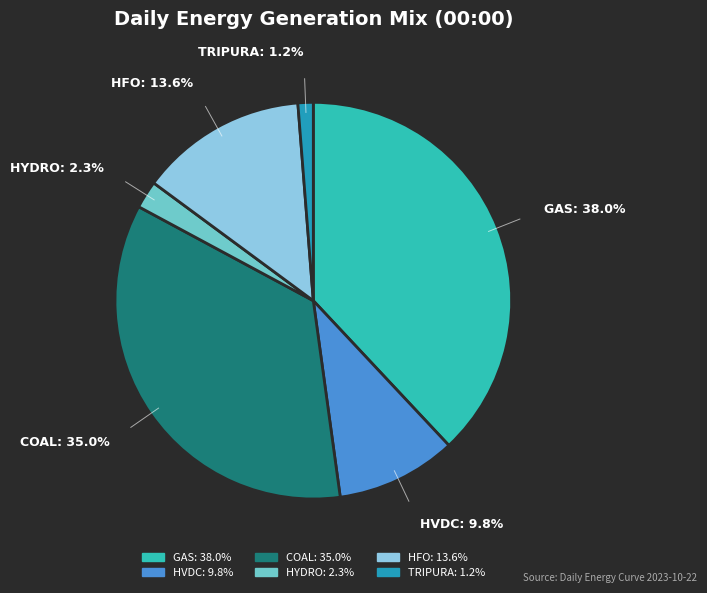

How many segments does this pie chart have?

6